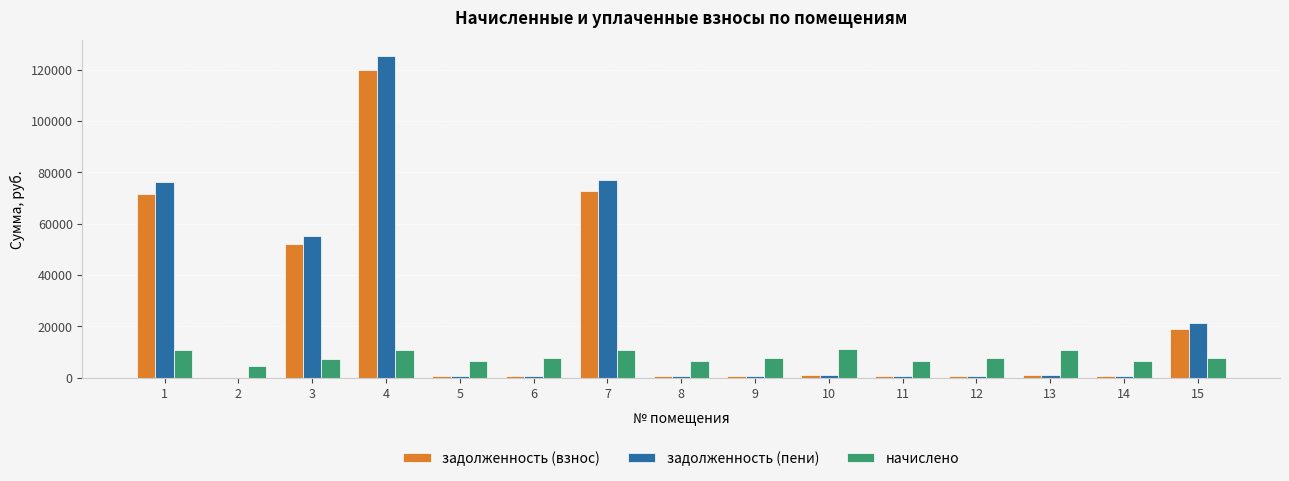

Is it true that задолженность (пени) equals 633.8 at 6?

True